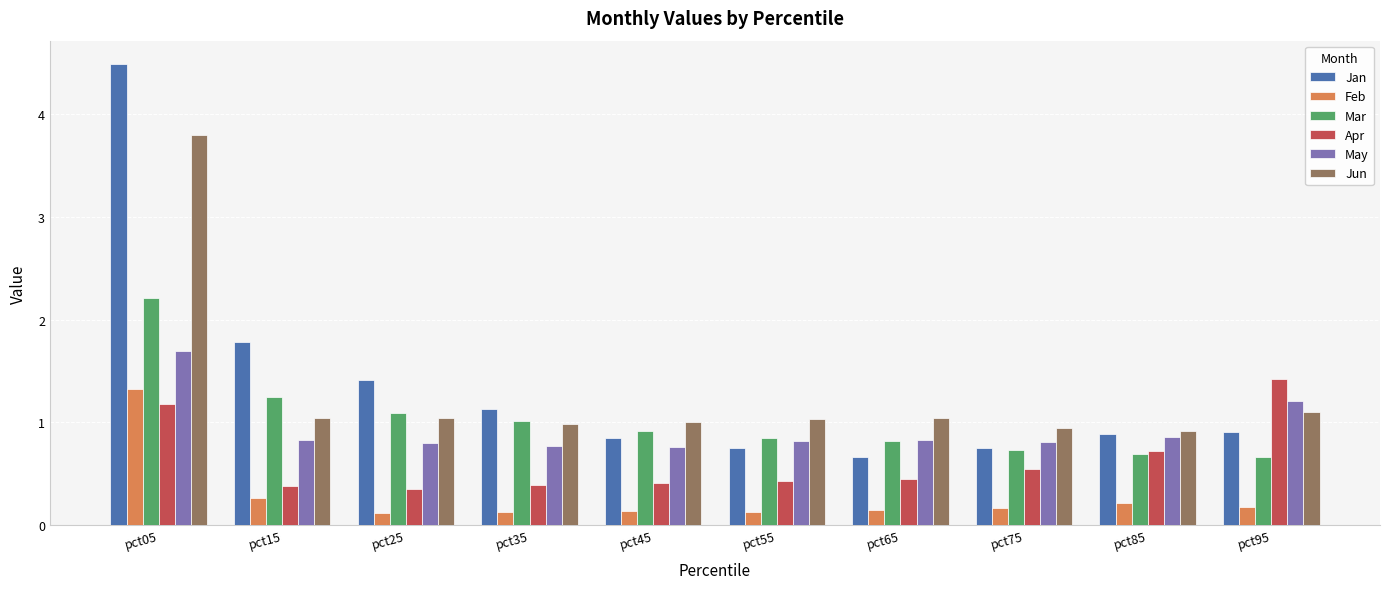

What is the smallest value displayed?

0.1